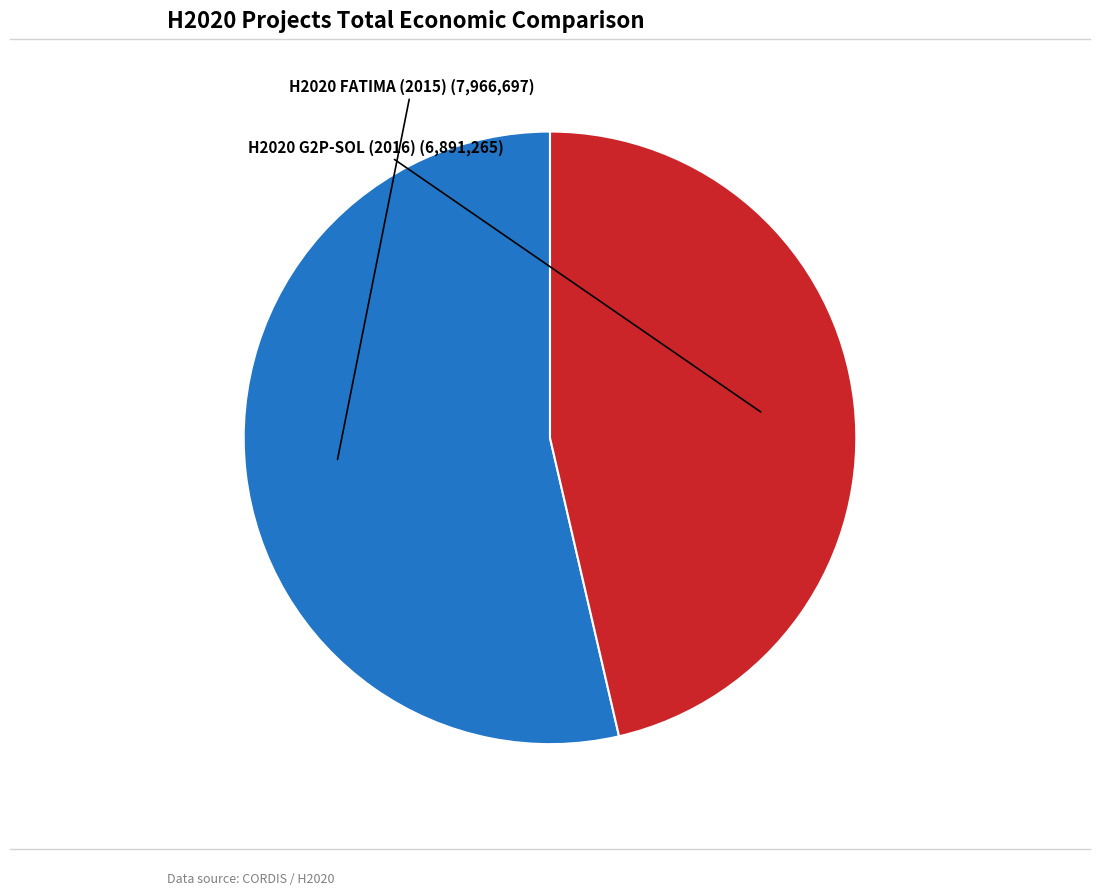

What is the smallest slice in the pie chart?

H2020 G2P-SOL (2016)